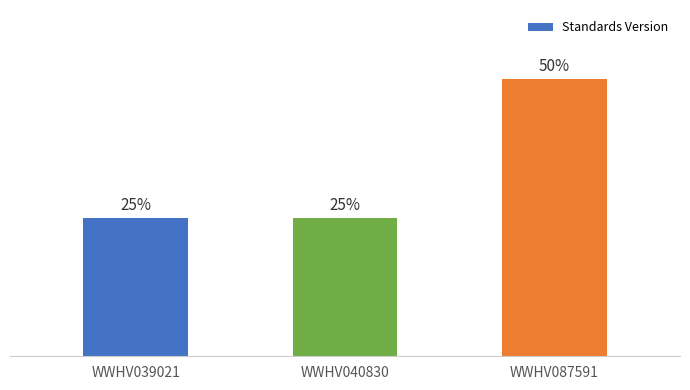

Does the chart contain stacked bars?

No